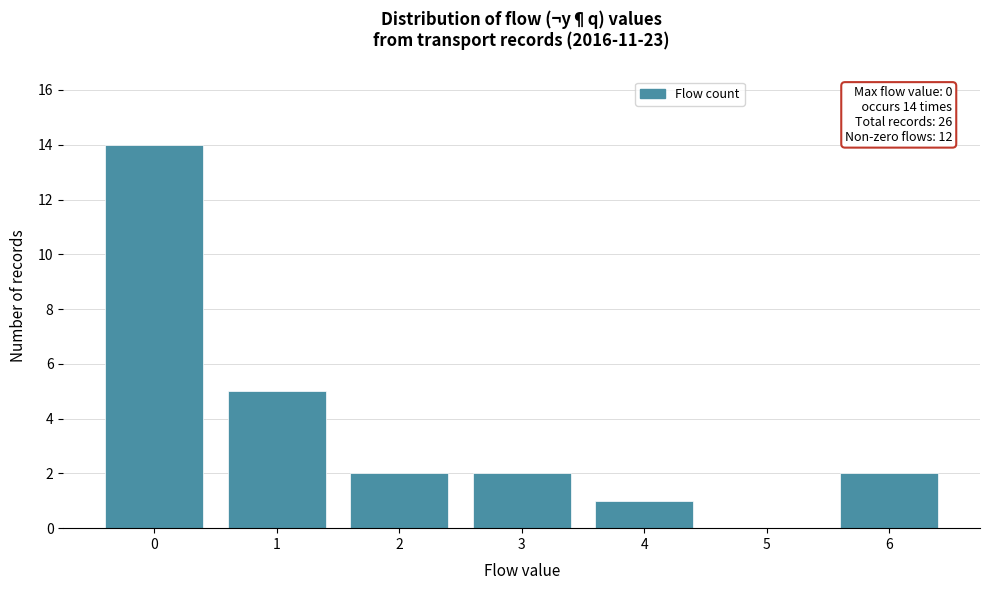

Reading right to left, extract all data points from this chart.

6=2	5=0	4=1	3=2	2=2	1=5	0=14